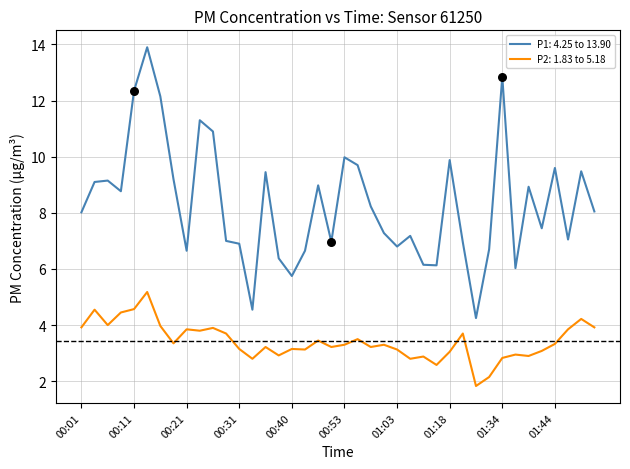

Which series has the widest spread of values?

P1: 4.25 to 13.90